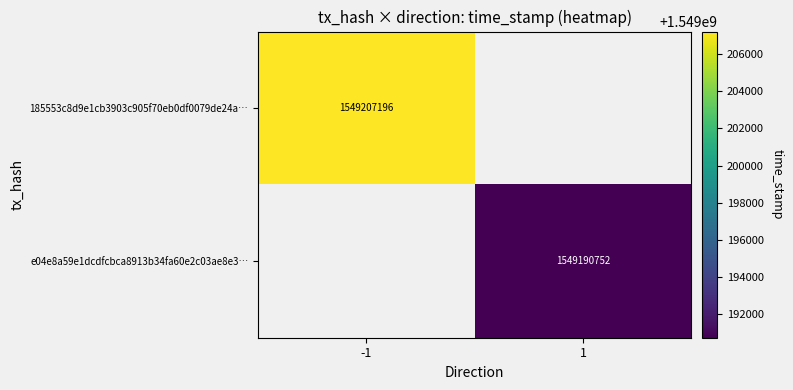

The value of e04e8a59e1dcdfcbca8913b34fa60e2c03ae8e3… at 1 is 419942351. True or false?

False